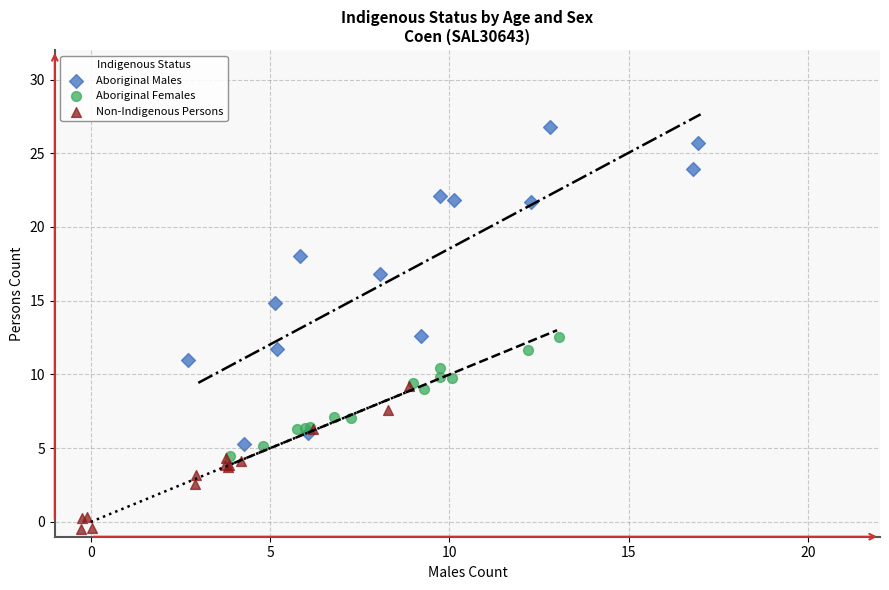

Which series has the largest Y range (max minus min)?

Aboriginal Males